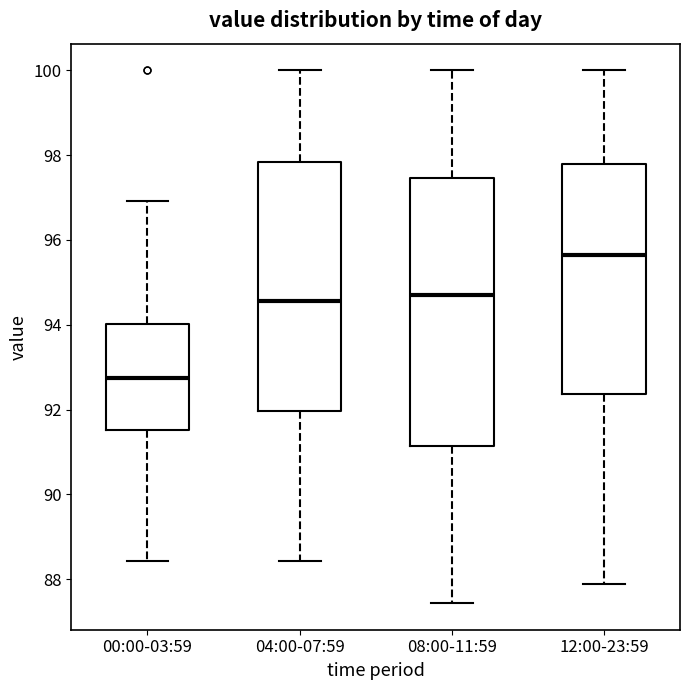

Where is the upper edge of the box for 04:00-07:59 on the y-axis? The values are not printed on the chart, so give them approximately, as read against the axis.

97.8